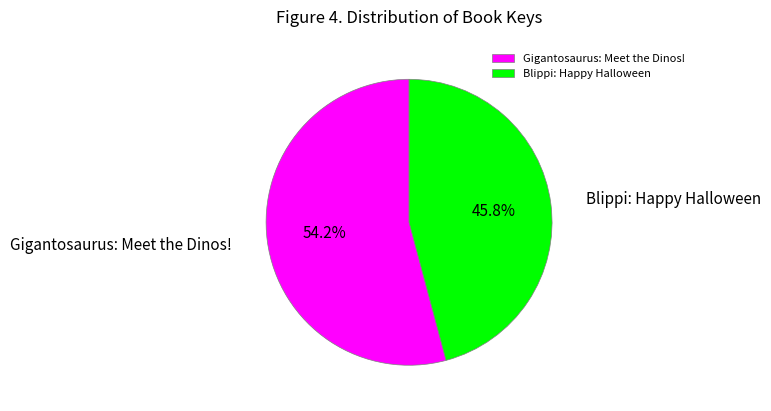

To the nearest percent, what is the average slice percentage?

50%